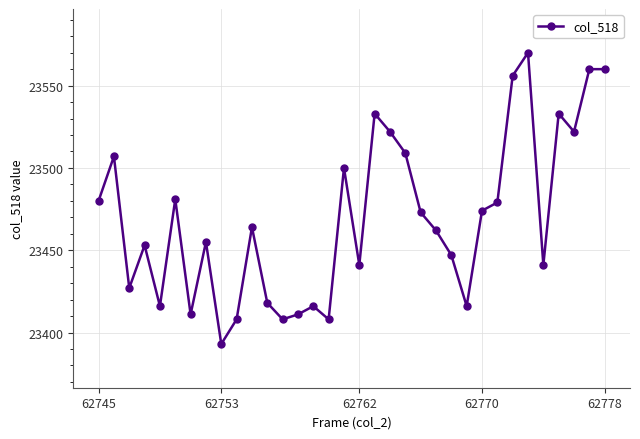

True or false: the data has more than 0 interior local peaks.

True